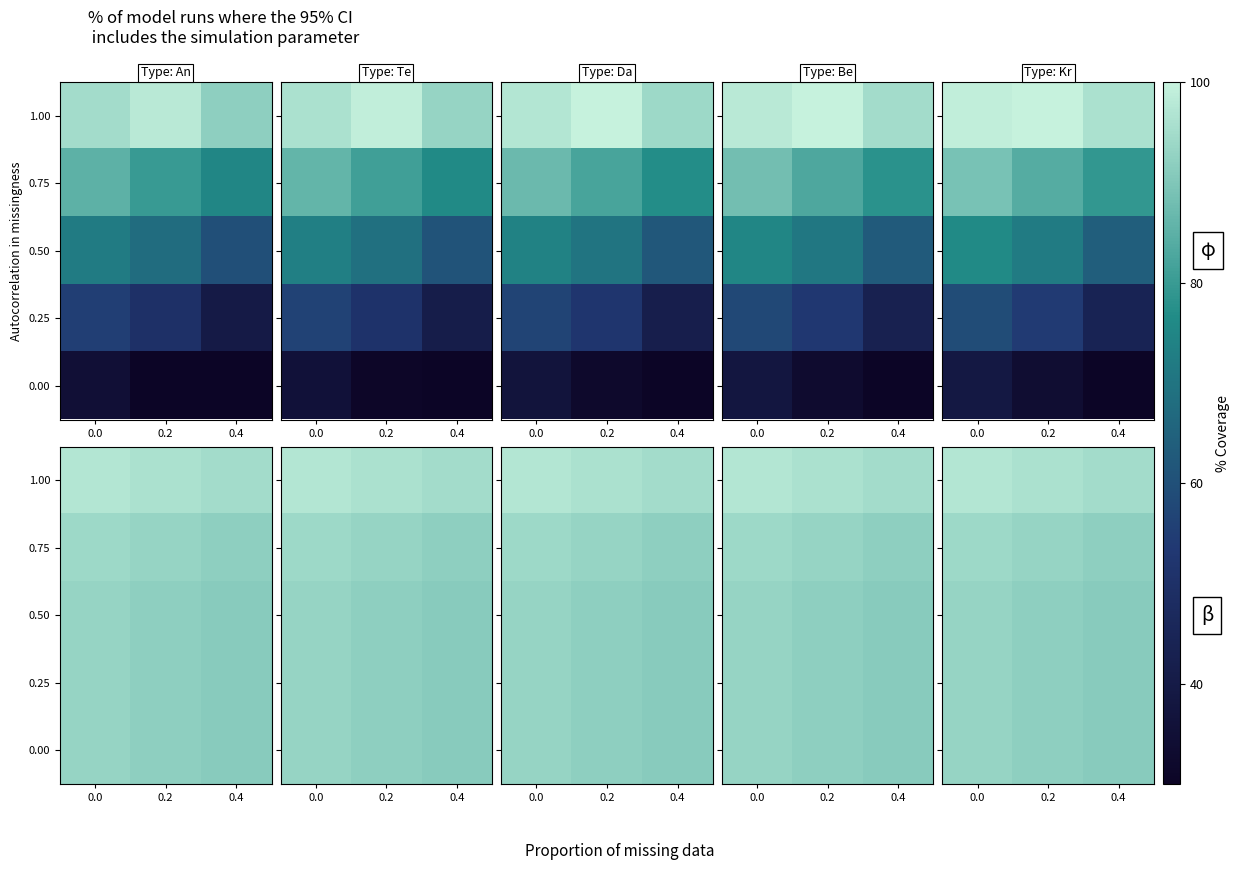

At which category does the chart reach its minimum across all series?

0.4